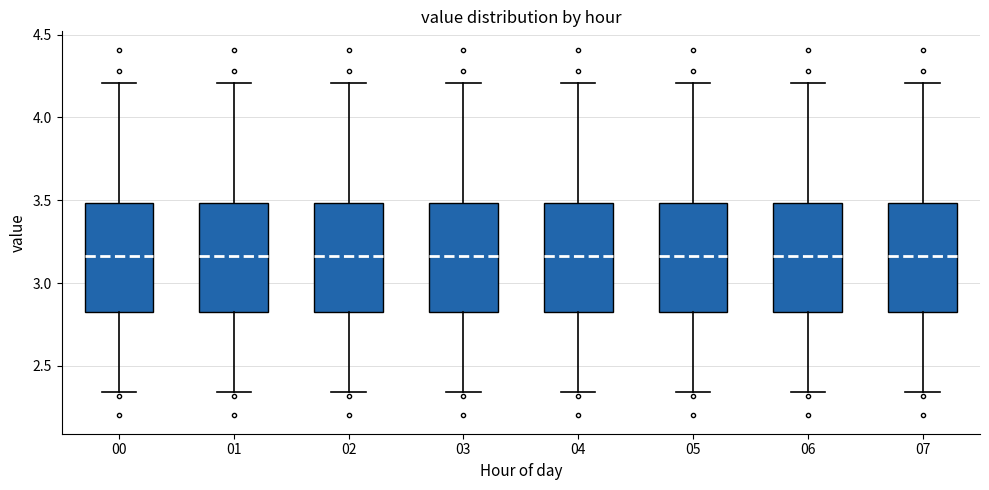

Reading left to right, read every box against the y-axis: the position of its median line, the range the box covers, and the ends of its whiskers. The values are not printed on the chart, so give them approximately, as read against the axis.

00: median 3.15, box 2.85 to 3.50, whiskers 2.35 to 4.20
01: median 3.15, box 2.85 to 3.50, whiskers 2.35 to 4.20
02: median 3.15, box 2.85 to 3.50, whiskers 2.35 to 4.20
03: median 3.15, box 2.85 to 3.50, whiskers 2.35 to 4.20
04: median 3.15, box 2.85 to 3.50, whiskers 2.35 to 4.20
05: median 3.15, box 2.85 to 3.50, whiskers 2.35 to 4.20
06: median 3.15, box 2.85 to 3.50, whiskers 2.35 to 4.20
07: median 3.15, box 2.85 to 3.50, whiskers 2.35 to 4.20